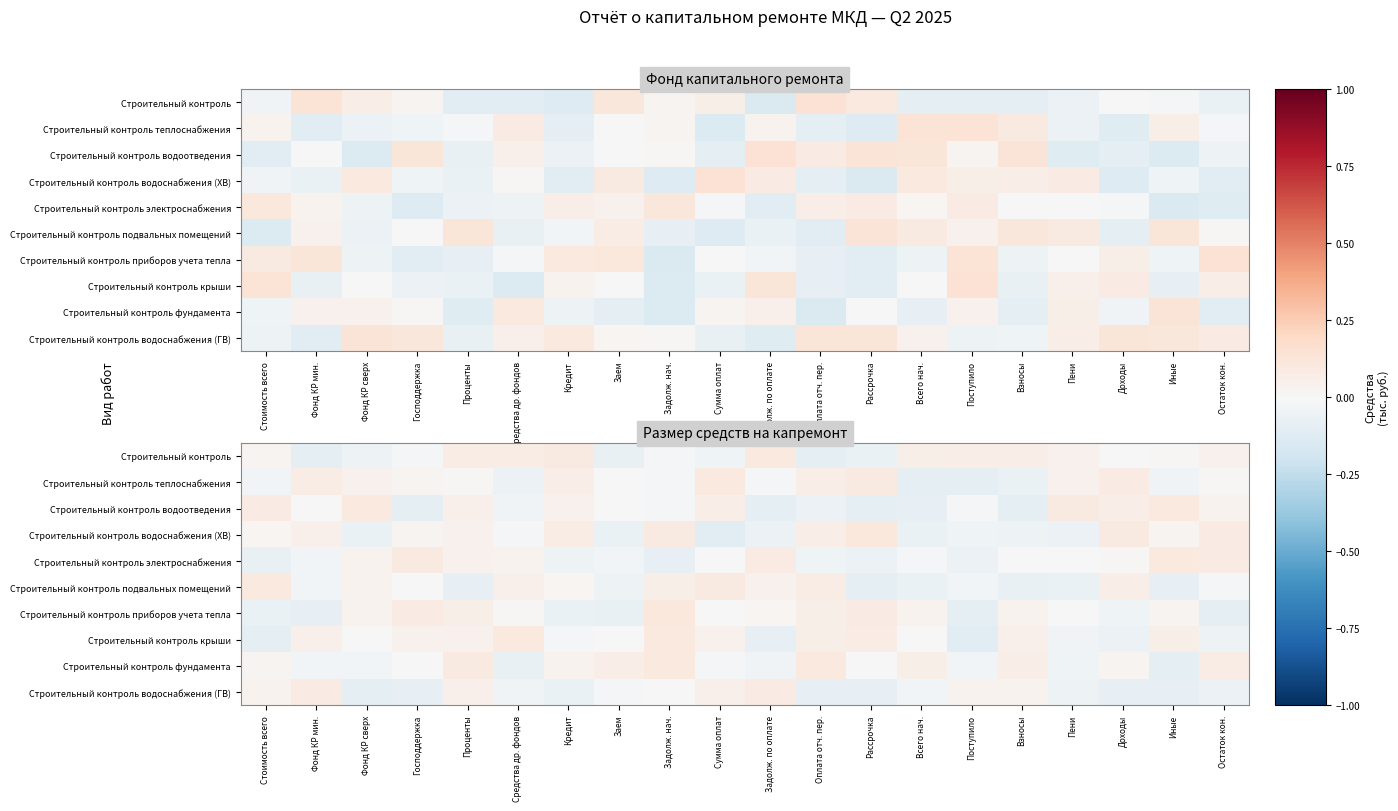

List the series in order of their peak value, lowest first.

Строительный контроль водоснабжения (ГВ), Строительный контроль теплоснабжения, Строительный контроль крыши, Строительный контроль водоотведения, Строительный контроль подвальных помещений, Строительный контроль электроснабжения, Строительный контроль, Строительный контроль фундамента, Строительный контроль приборов учета тепла, Строительный контроль водоснабжения (ХВ)